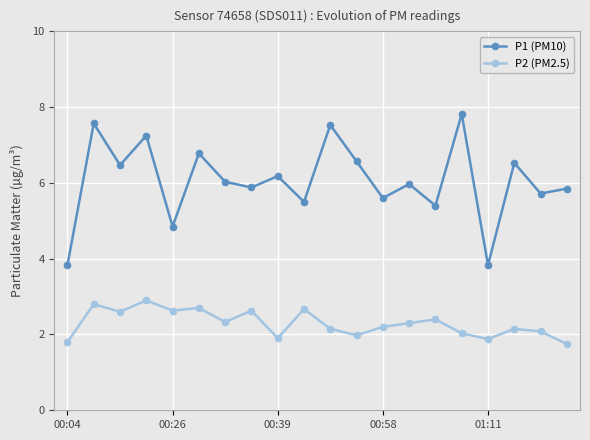

What are all the series names shown in the legend?

P1 (PM10), P2 (PM2.5)